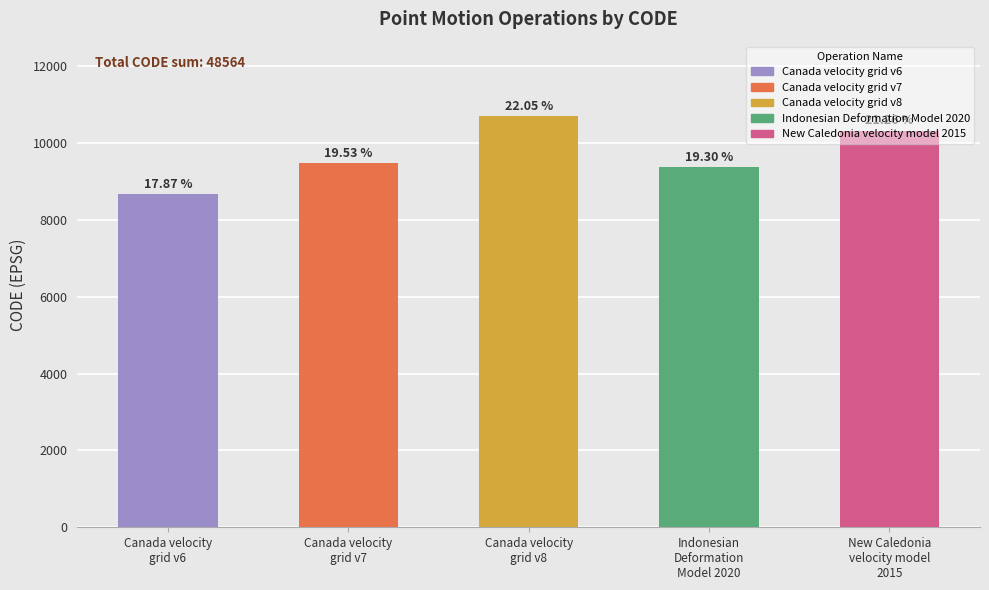

What is the minimum value shown in the chart?

8676